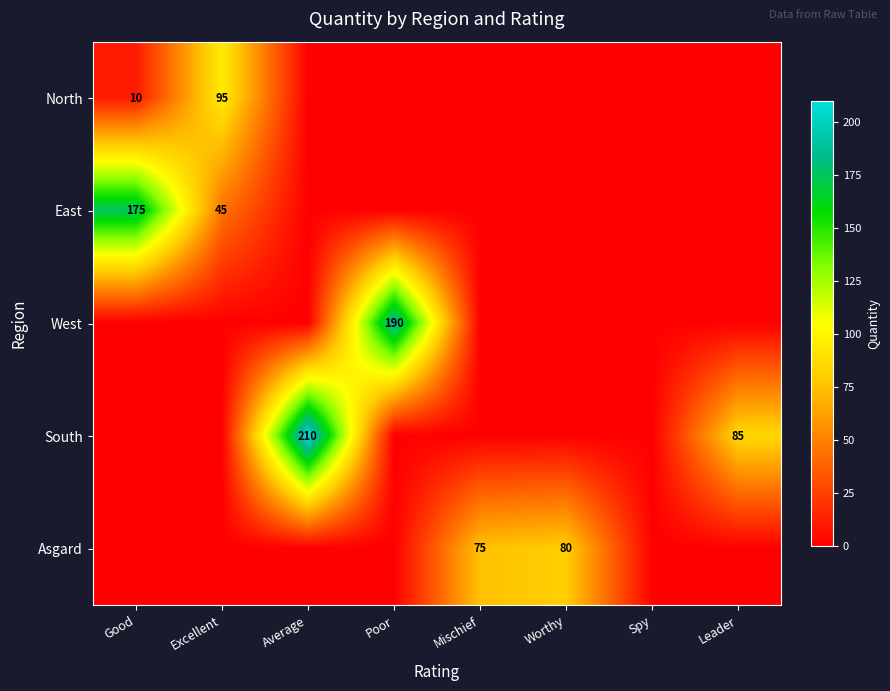

The value of East at Good is 175. True or false?

True